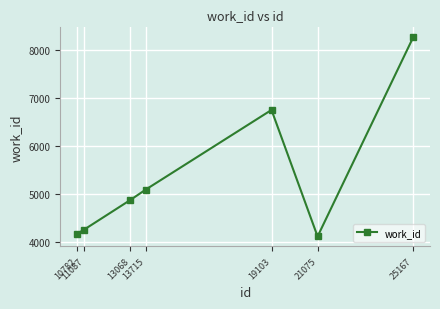

What is the value of the 7th point from the left?

8270